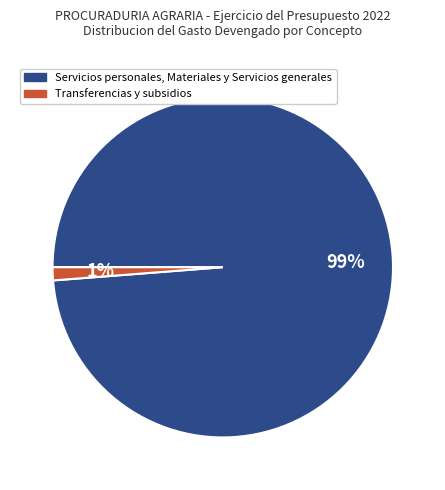

Is there a majority slice in this chart?

Yes